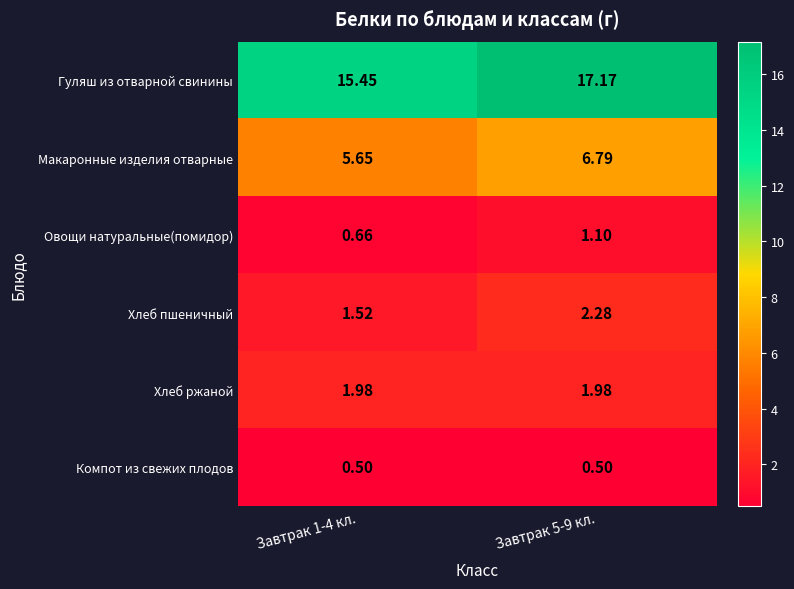

At Завтрак 5-9 кл., list the series in order from smallest to largest.

Компот из свежих плодов, Овощи натуральные(помидор), Хлеб ржаной, Хлеб пшеничный, Макаронные изделия отварные, Гуляш из отварной свинины